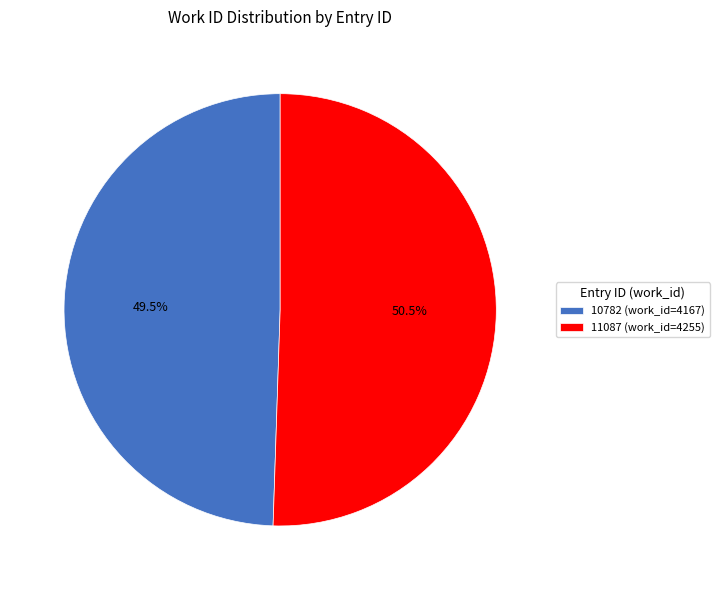

What is the smallest slice in the pie chart?

10782